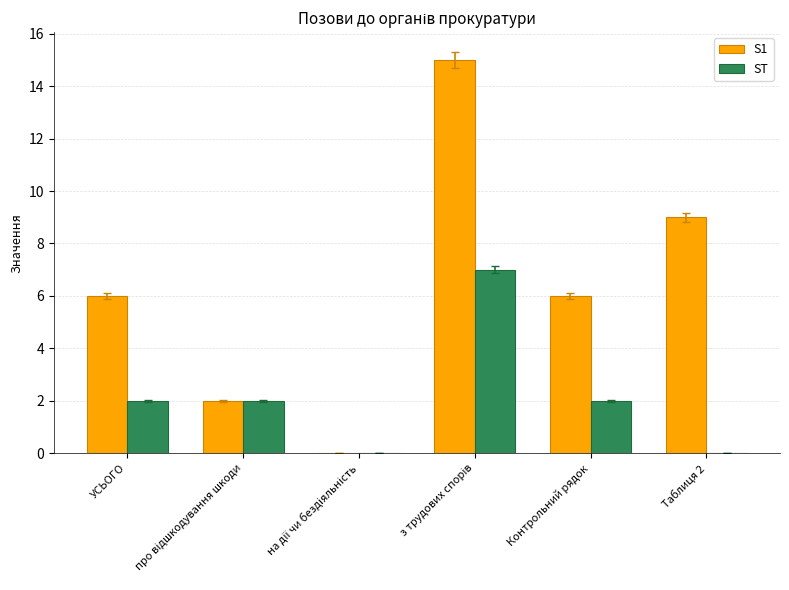

Which series has the largest total across all categories?

S1